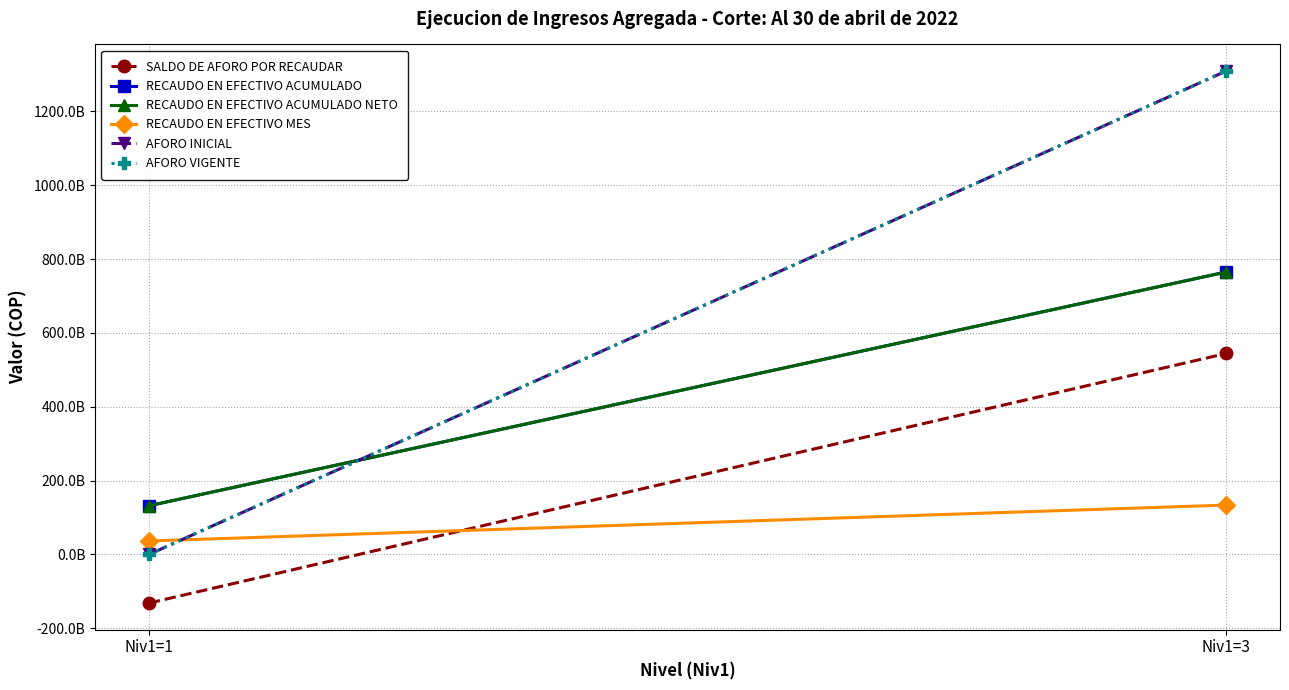

At which category is the sum across all series the highest?

Niv1=3